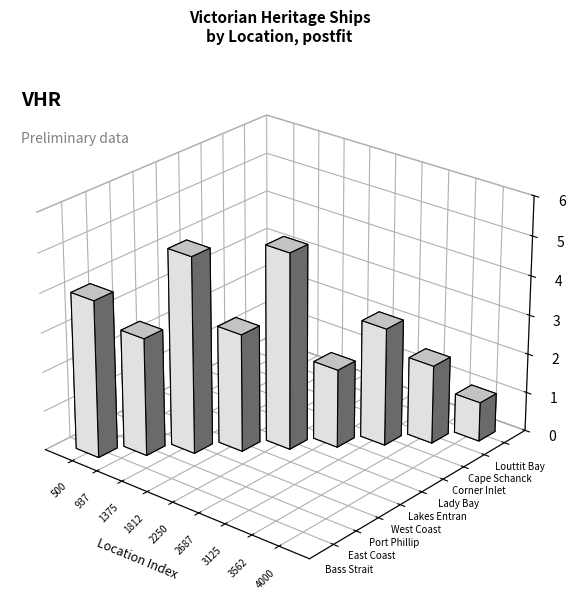

What is the difference between the maximum and minimum values?

4